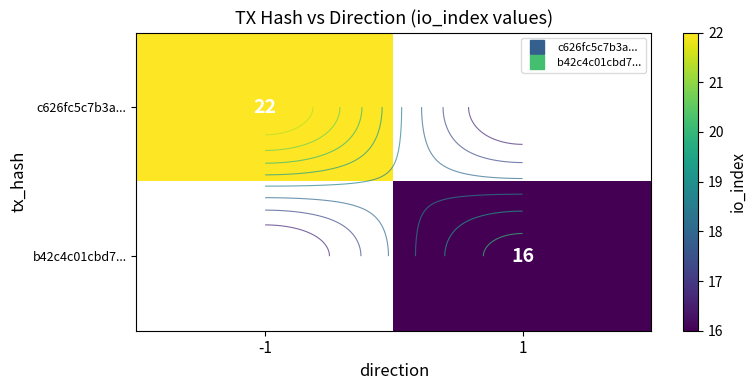

At which category does the chart reach its peak across all series?

-1